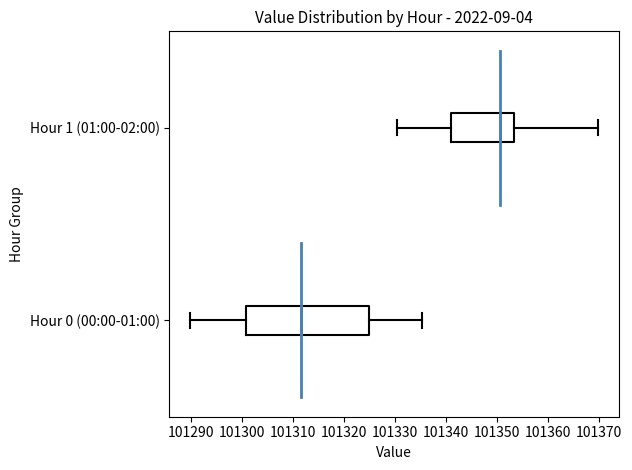

Which box has the furthest to the right median line?

Hour 1 (01:00-02:00)